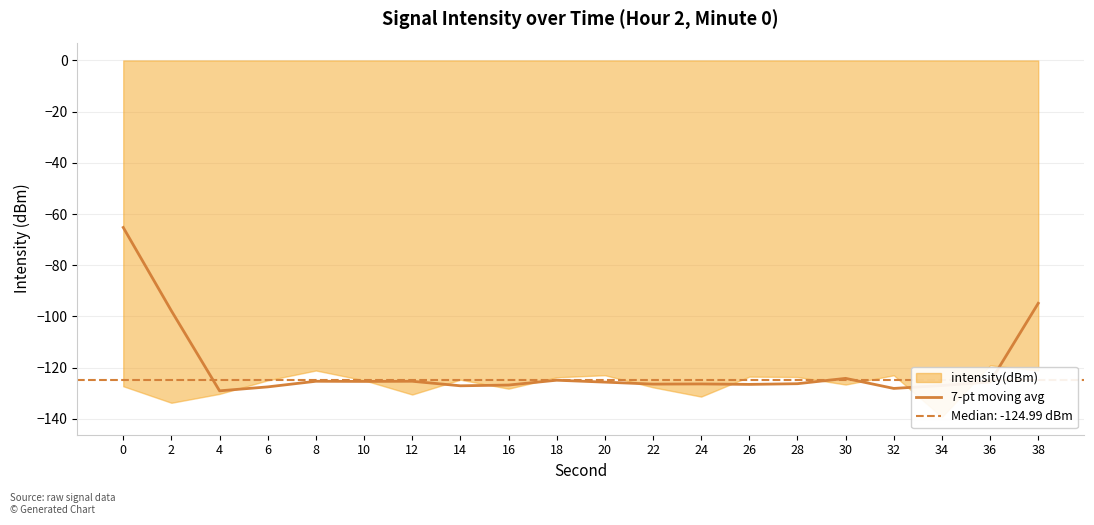

Which label corresponds to the smallest value in the chart?

4